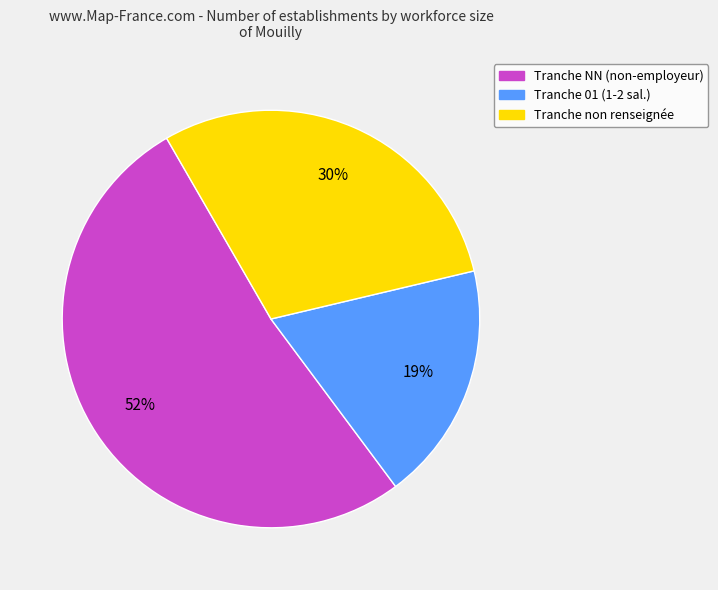

To the nearest percent, what is the average slice percentage?

33%